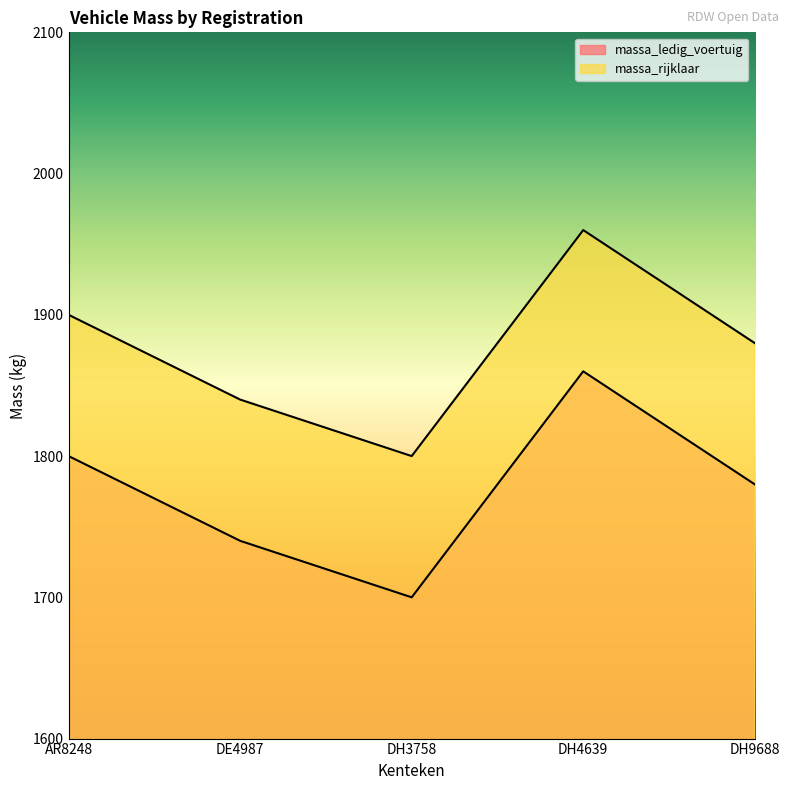

What is the minimum value for massa_ledig_voertuig?

1700